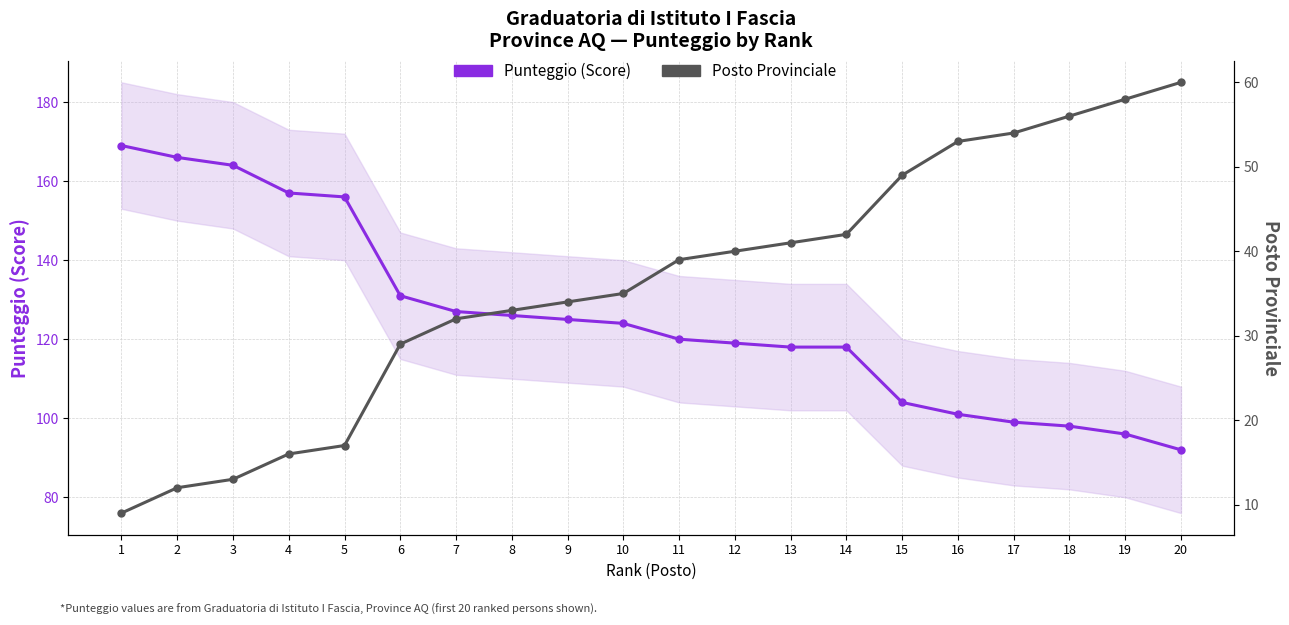

The value of Posto Provinciale at 16 is 53. True or false?

True